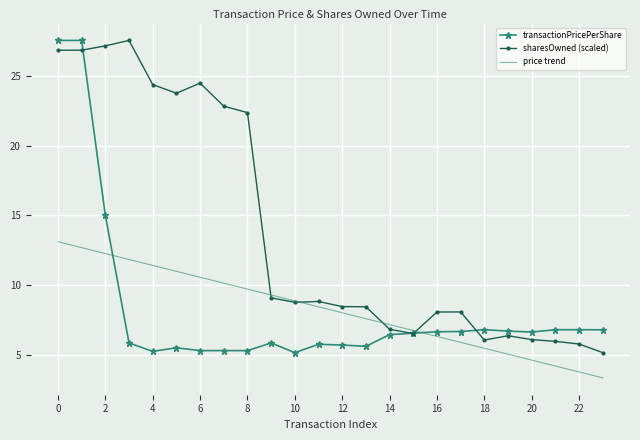

Which series has the largest total across all categories?

sharesOwned (scaled)